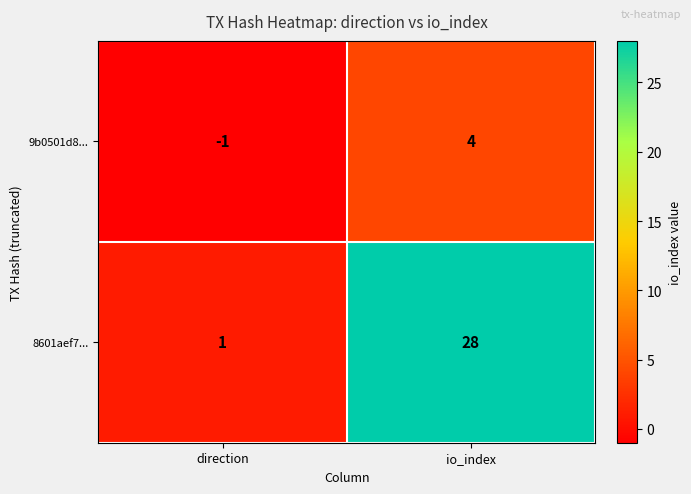

Count the number of data series in this chart.

2